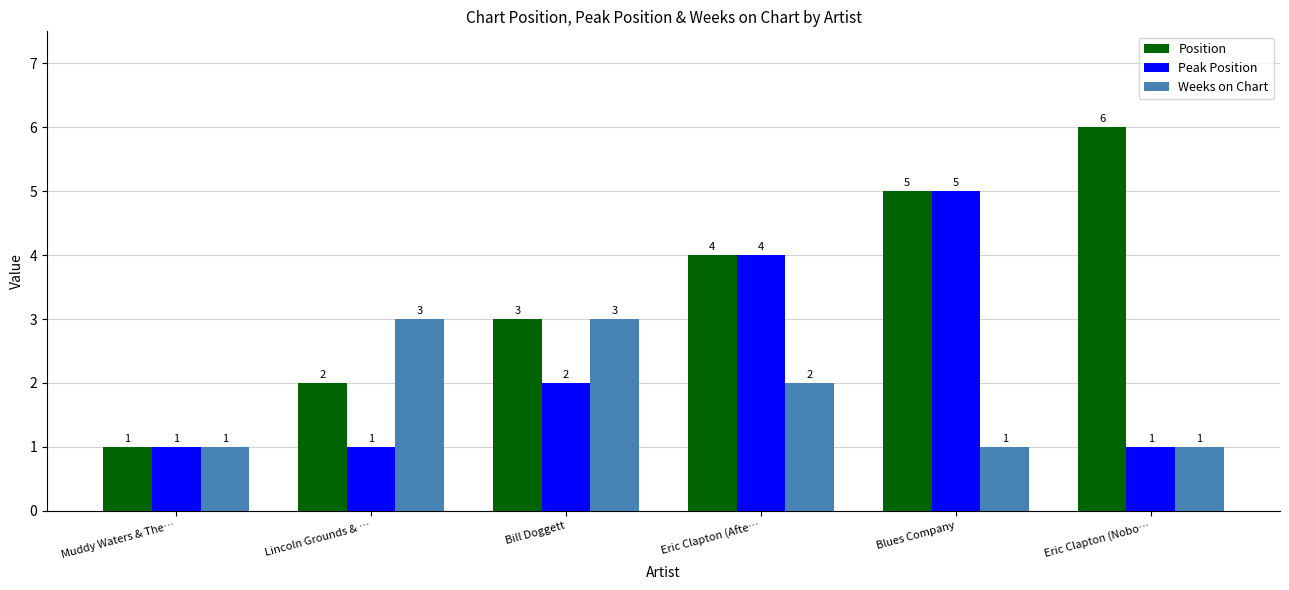

Rank the series by their maximum value, from highest to lowest.

Position, Peak Position, Weeks on Chart